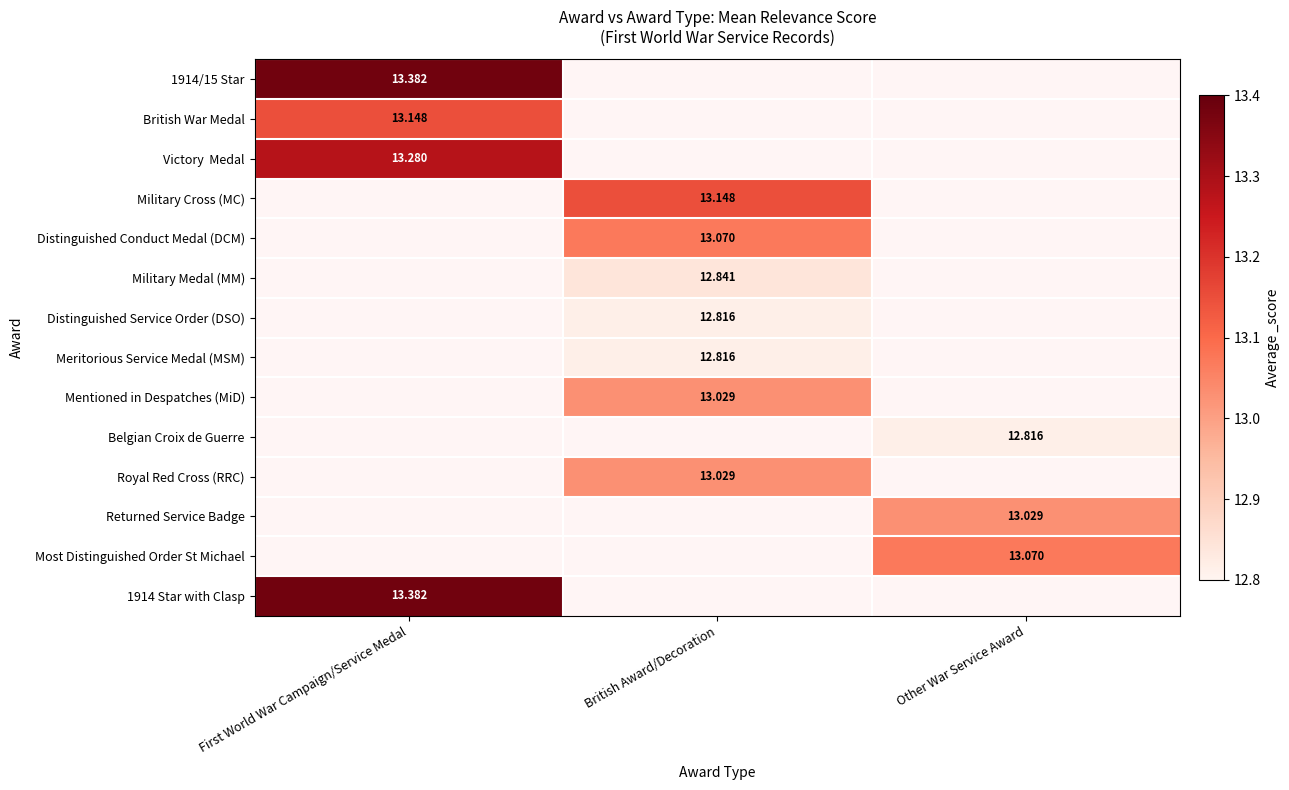

At which category does the chart reach its minimum across all series?

British Award/Decoration